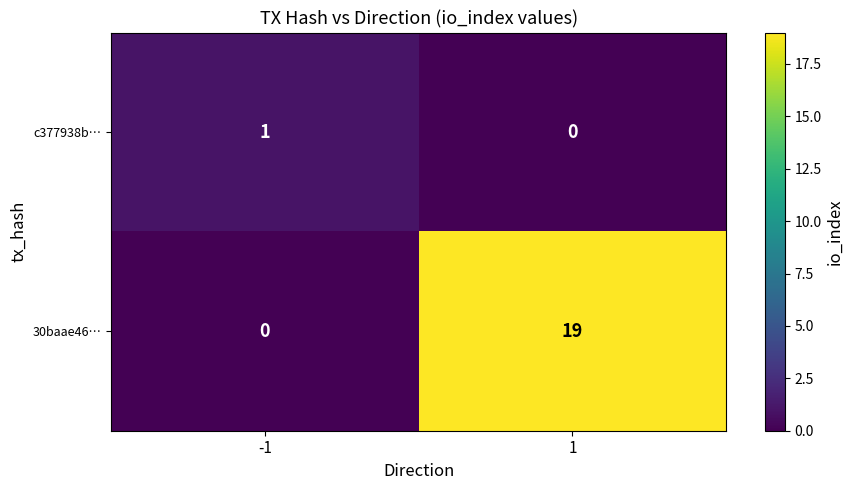

Is it true that 30baae46… equals 19 at 1?

True